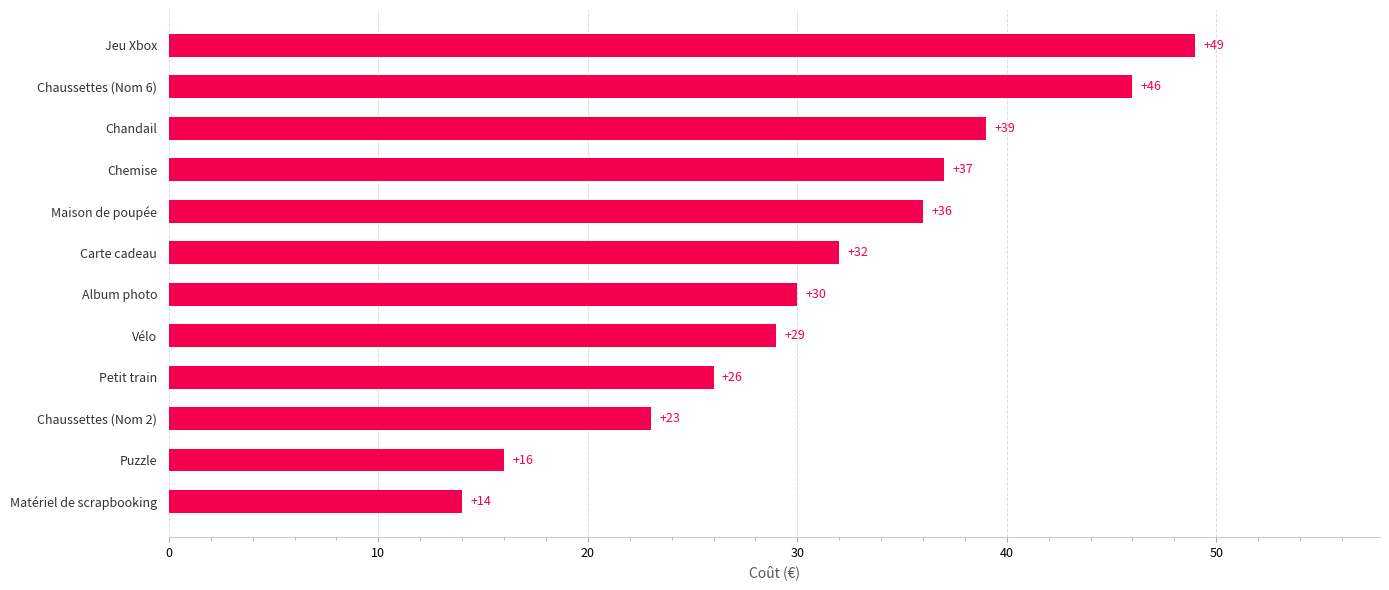

List the labels in order of value, largest first.

Jeu Xbox, Chaussettes (Nom 6), Chandail, Chemise, Maison de poupée, Carte cadeau, Album photo, Vélo, Petit train, Chaussettes (Nom 2), Puzzle, Matériel de scrapbooking